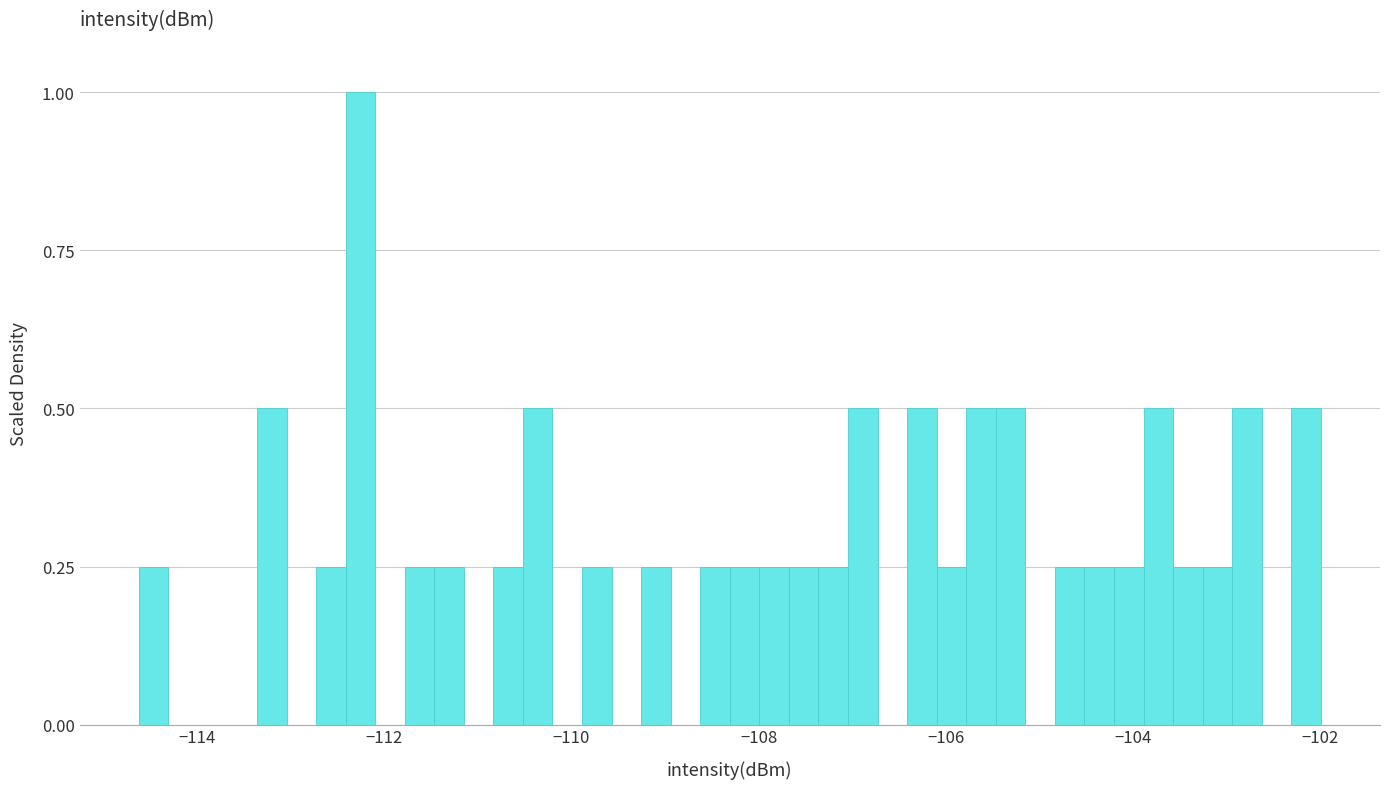

Around what value on the x-axis is the tallest bar? Give the approximate position of its centre, as read against the axis.

-112.2